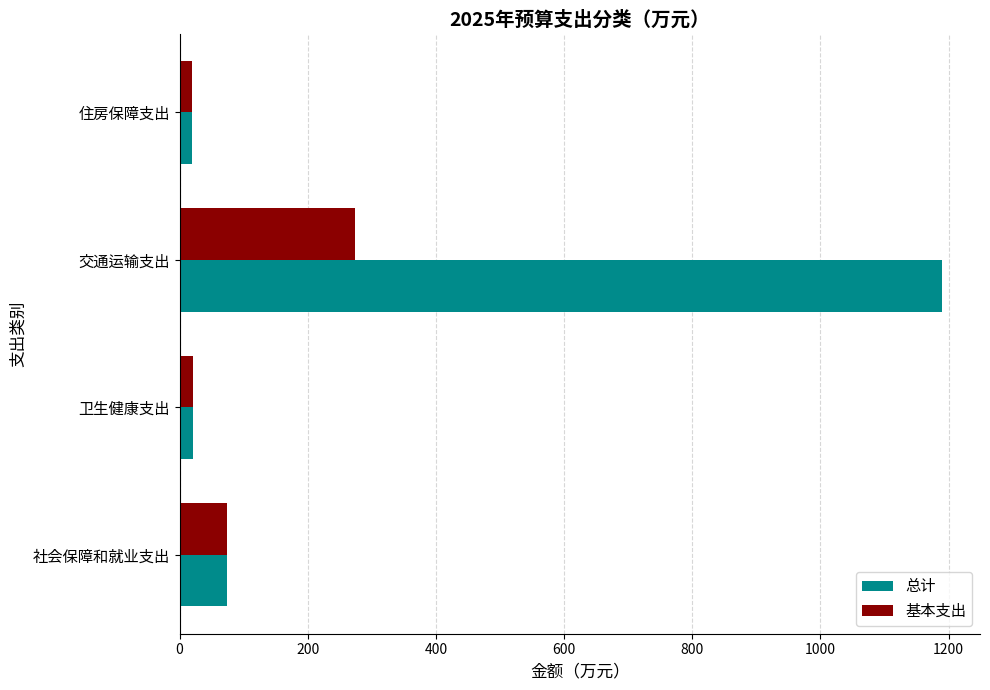

List the series in order of their peak value, highest first.

总计, 基本支出